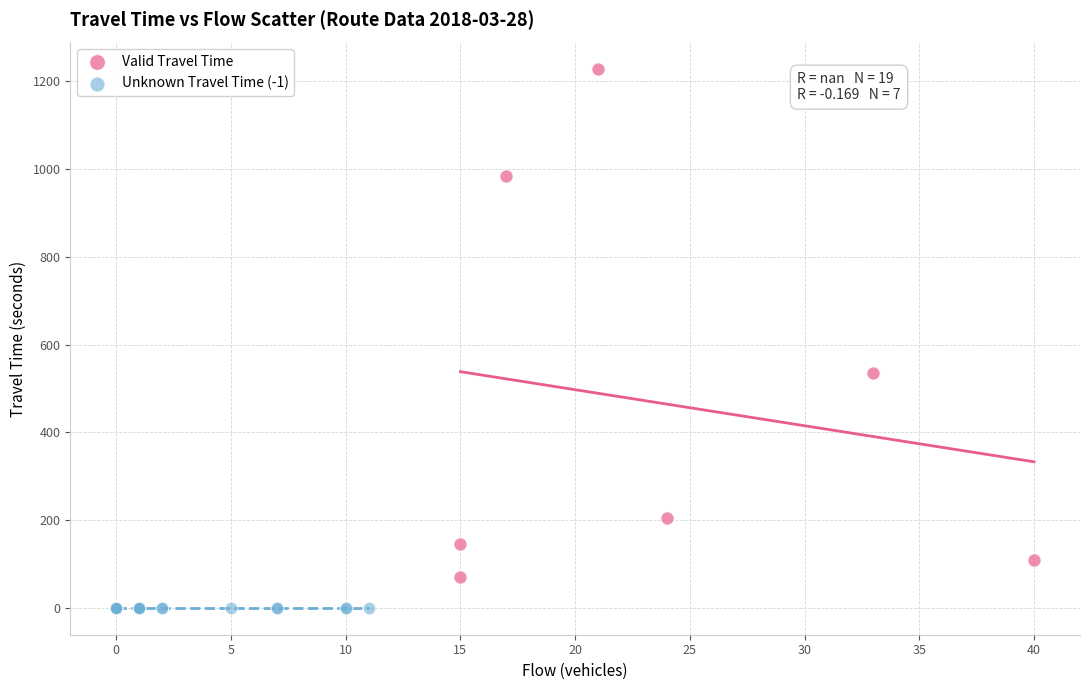

What are all the series names shown in the legend?

Valid Travel Time, Unknown Travel Time (-1)